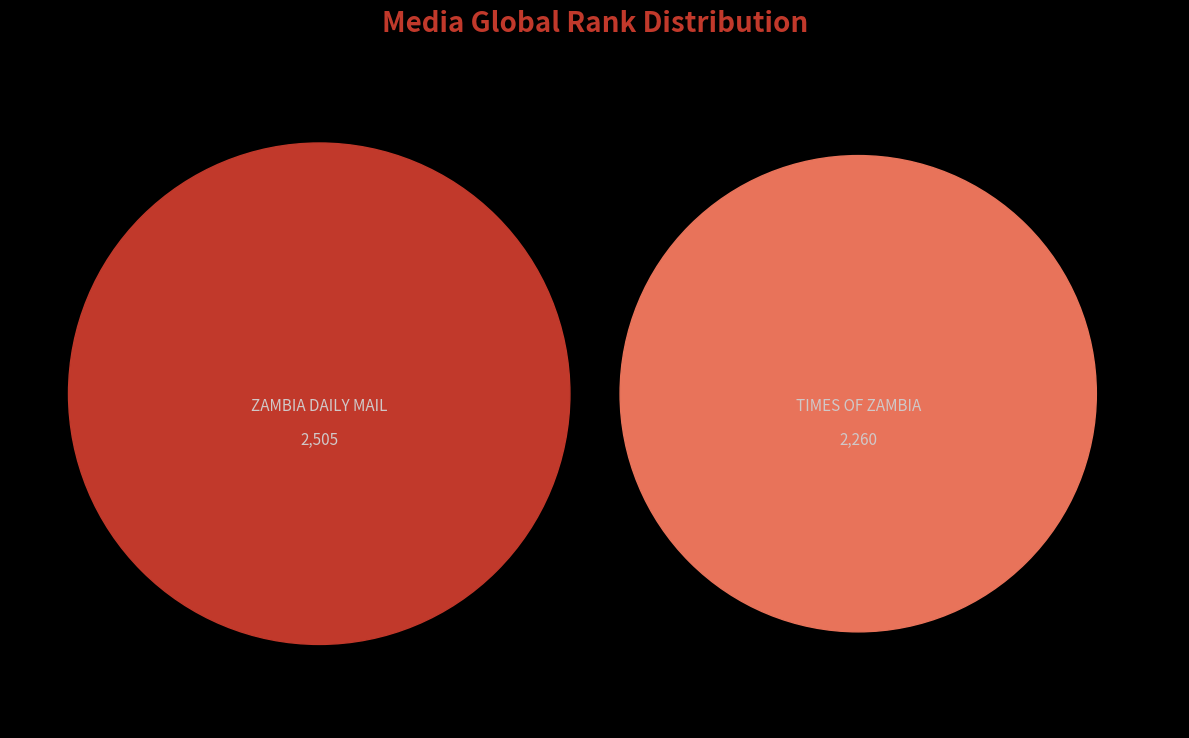

To the nearest percent, what is the combined percentage of ZAMBIA DAILY MAIL and TIMES OF ZAMBIA?

100%